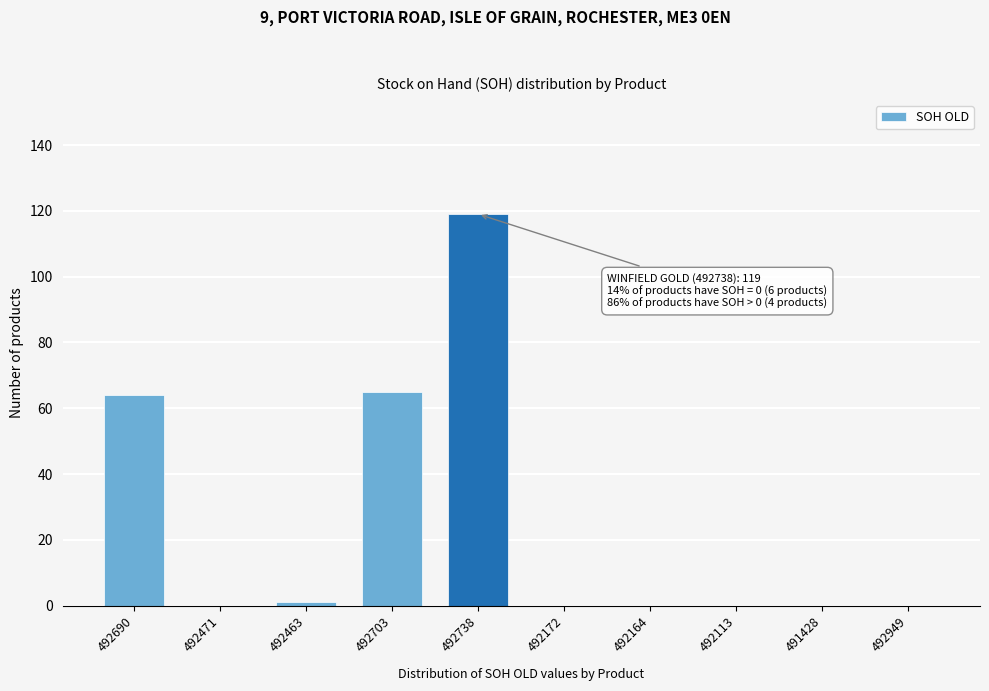

Reading left to right, extract all data points from this chart.

492690=64	492471=0	492463=1	492703=65	492738=119	492172=0	492164=0	492113=0	491428=0	492949=0